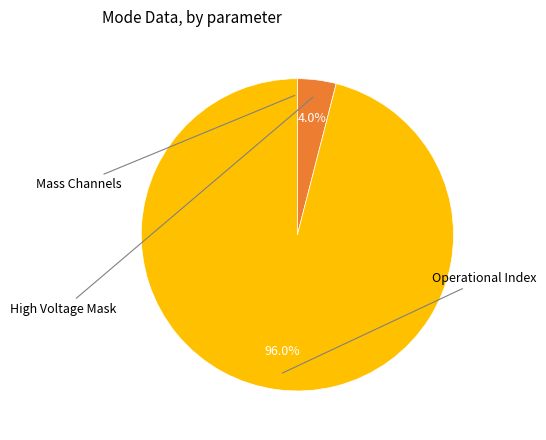

Does any single category account for the majority?

Yes